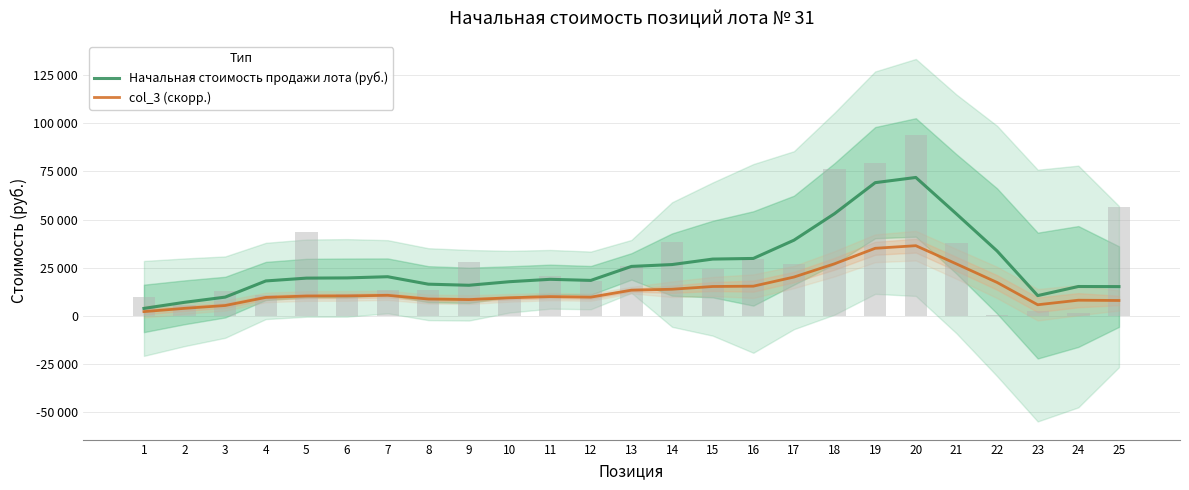

Does the chart contain any negative values?

No